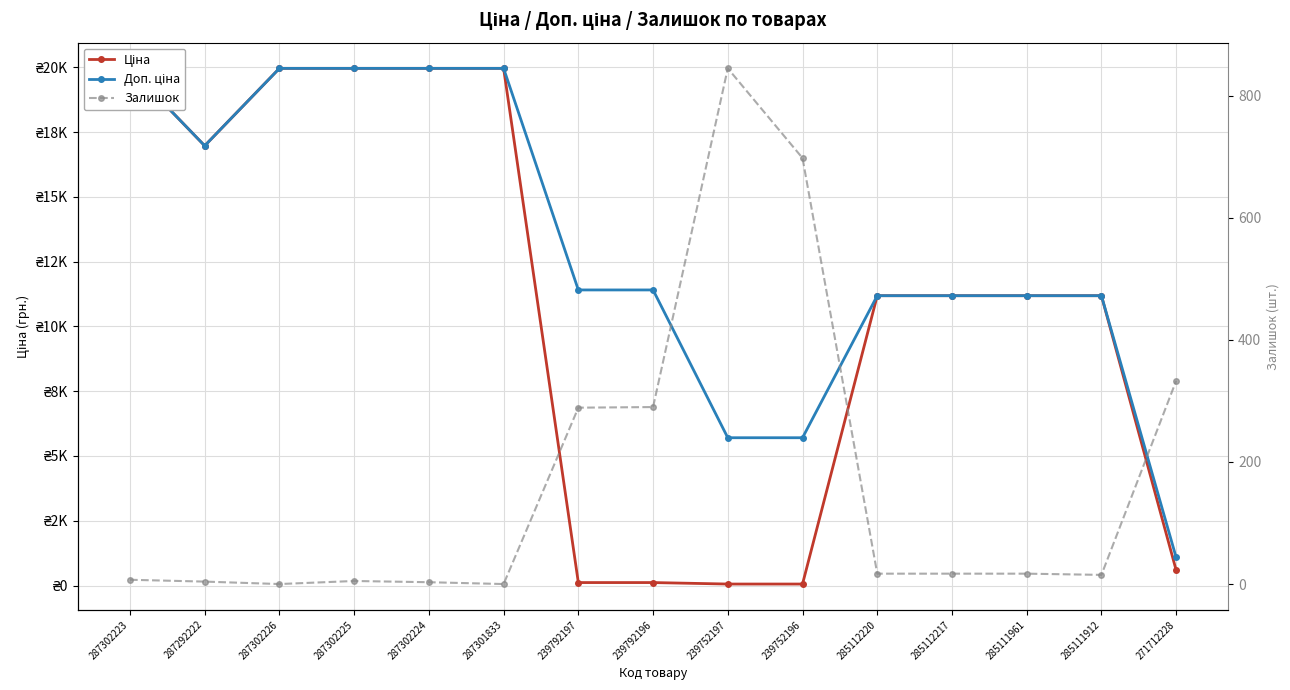

How many data points in Ціна are above 11188?

10